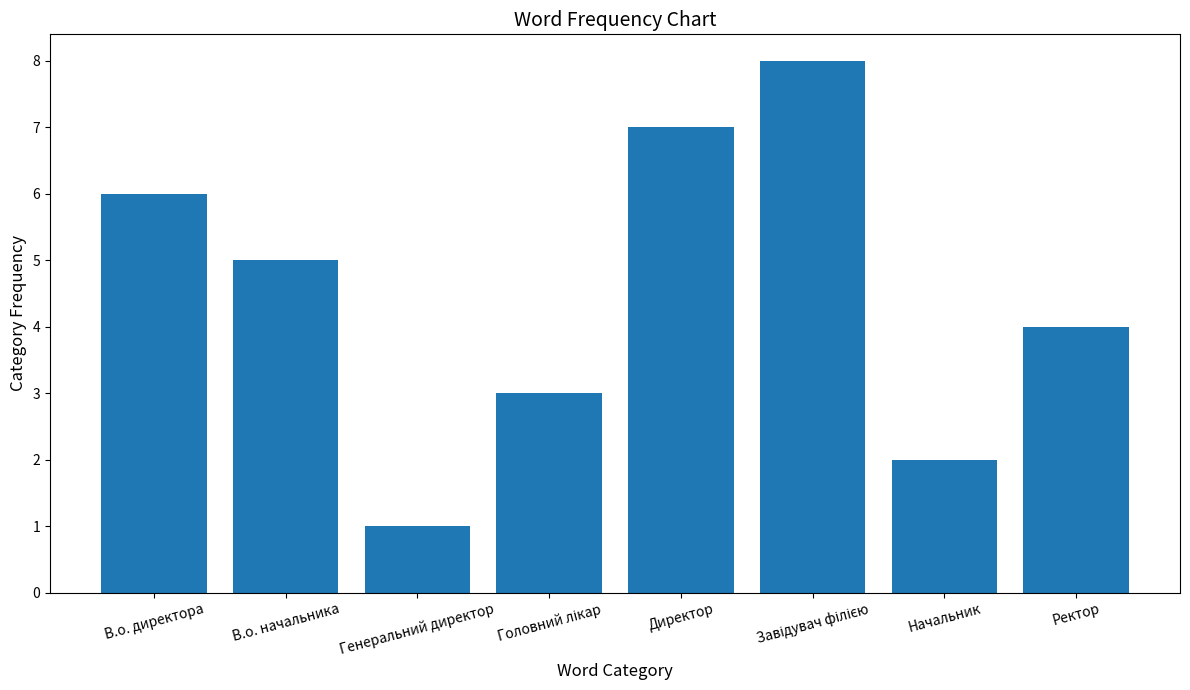

What is the sum of all values?

36